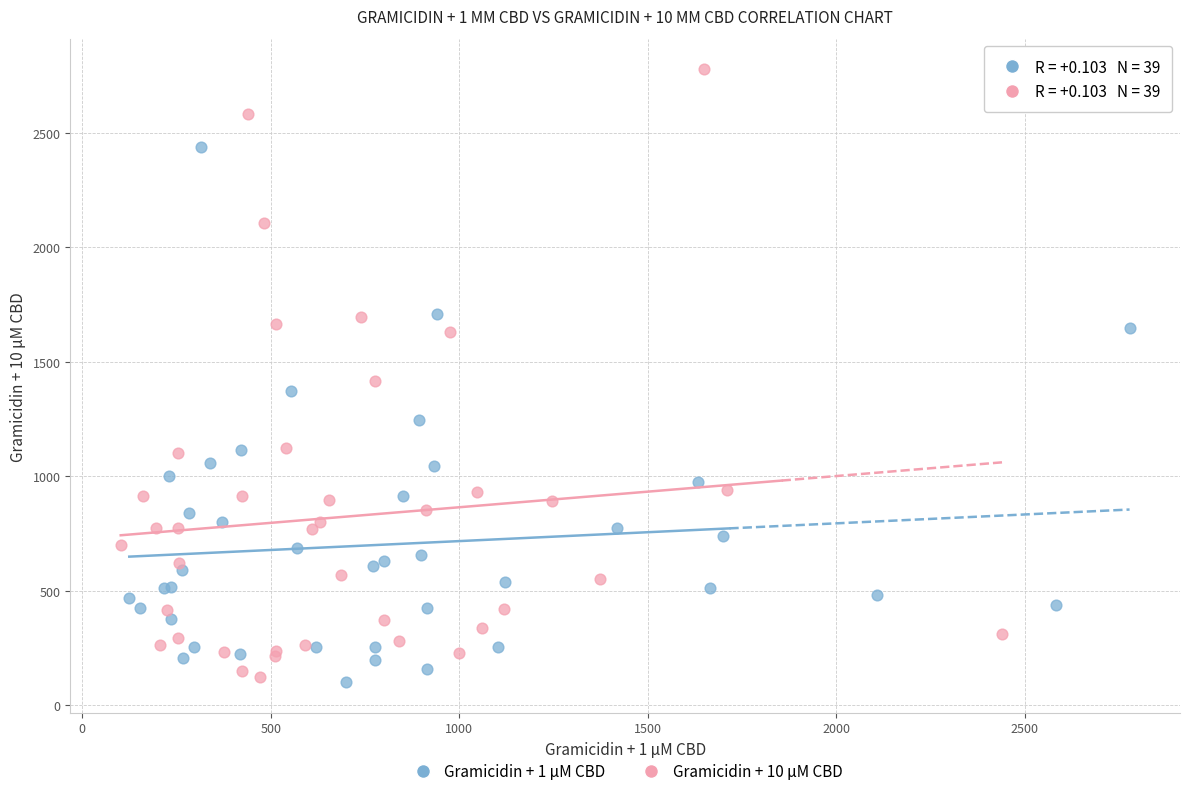

Which series contains the highest Y value?

Gramicidin + 10 μM CBD